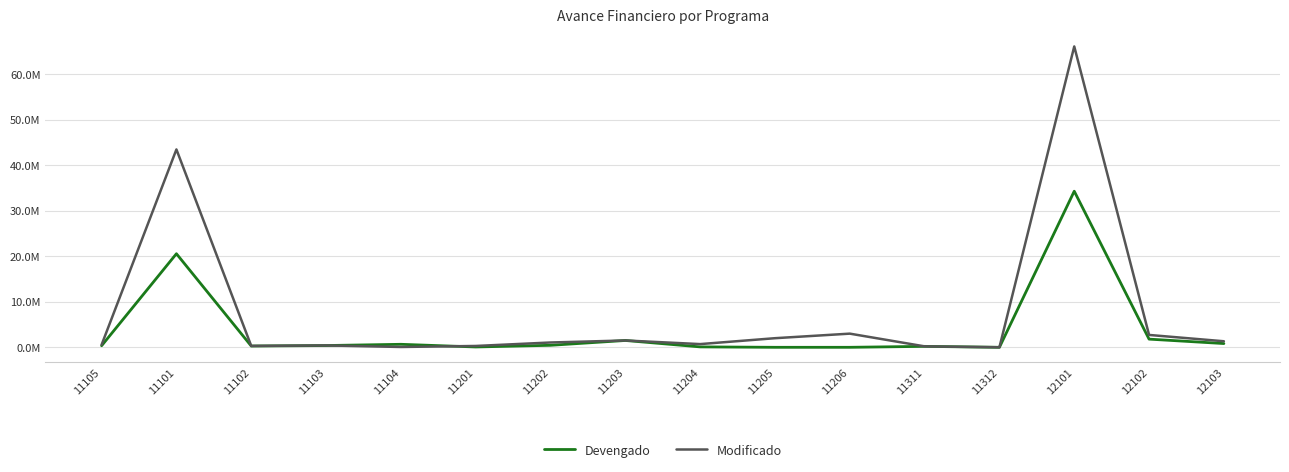

Reading right to left, transcribe all the data shown in this chart.

Devengado: 12103=824572.1	12102=1795053.9	12101=34269263.7	11312=0.0	11311=207099.7	11206=0.0	11205=0.0	11204=91386.0	11203=1500000.0	11202=439226.1	11201=73829.4	11104=660005.9	11103=387909.1	11102=282137.8	11101=20545514.6	11105=342988.3
Modificado: 12103=1326249.3	12102=2716781.9	12101=66050632.1	11312=5000.0	11311=207099.7	11206=3000000.0	11205=2000000.0	11204=705000.0	11203=1500000.0	11202=1057500.0	11201=295000.0	11104=72516.0	11103=414234.1	11102=304164.9	11101=43443283.7	11105=559609.9